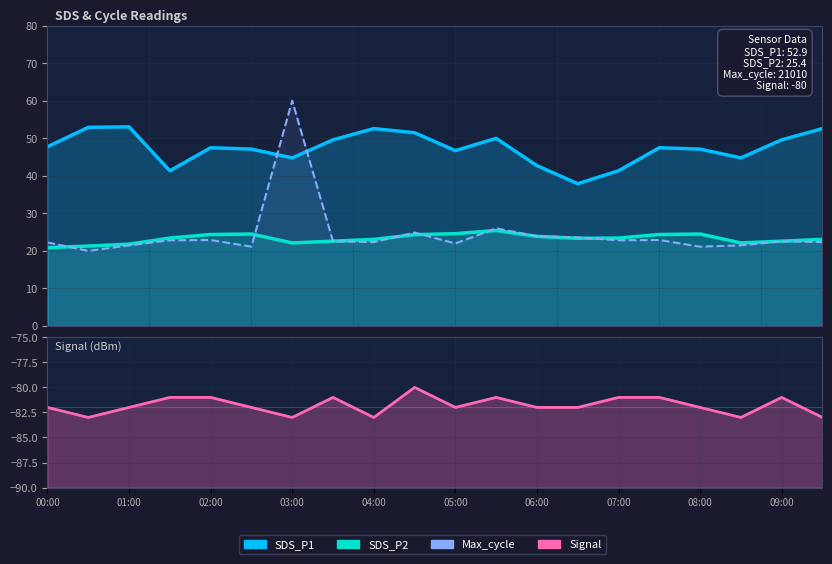

What is the difference between the maximum and second lowest values in the SDS_P1 series?

11.7